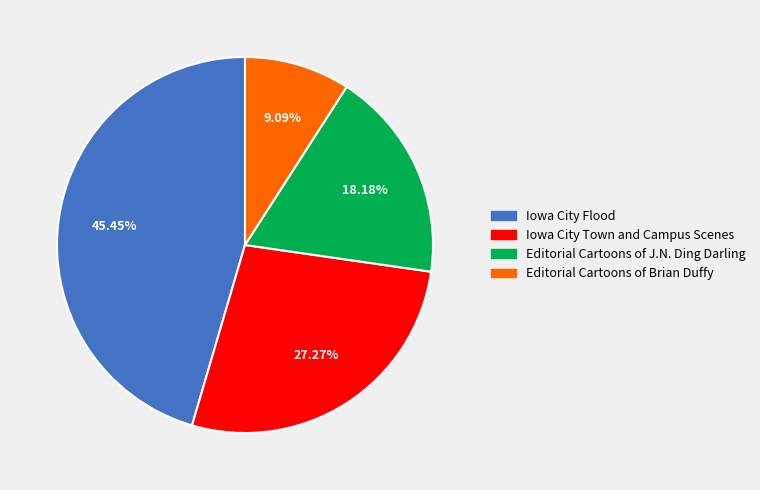

Does any single category account for the majority?

No